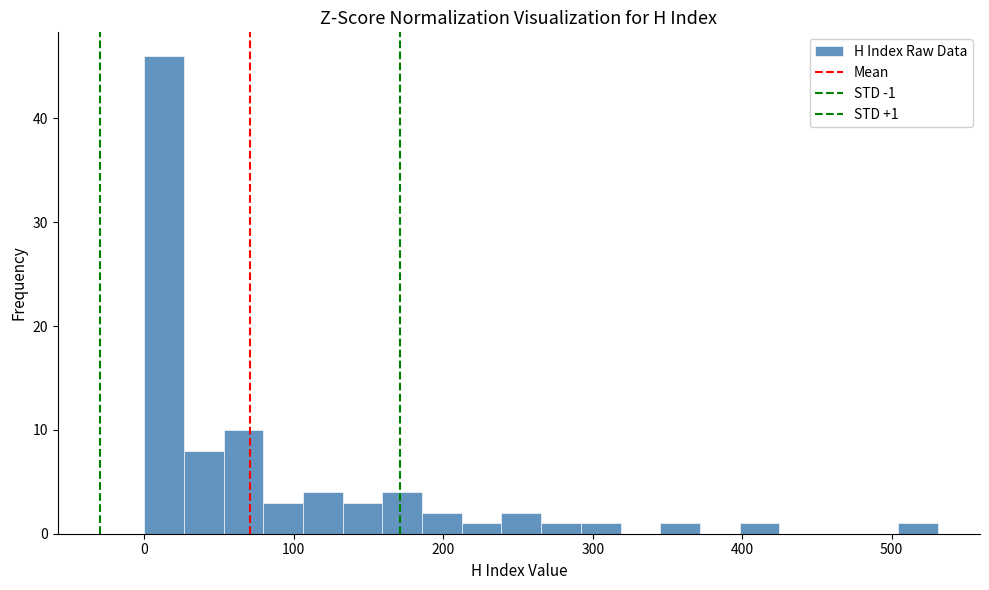

Read against the x-axis, roughly where is the centre of the tallest bar?

10